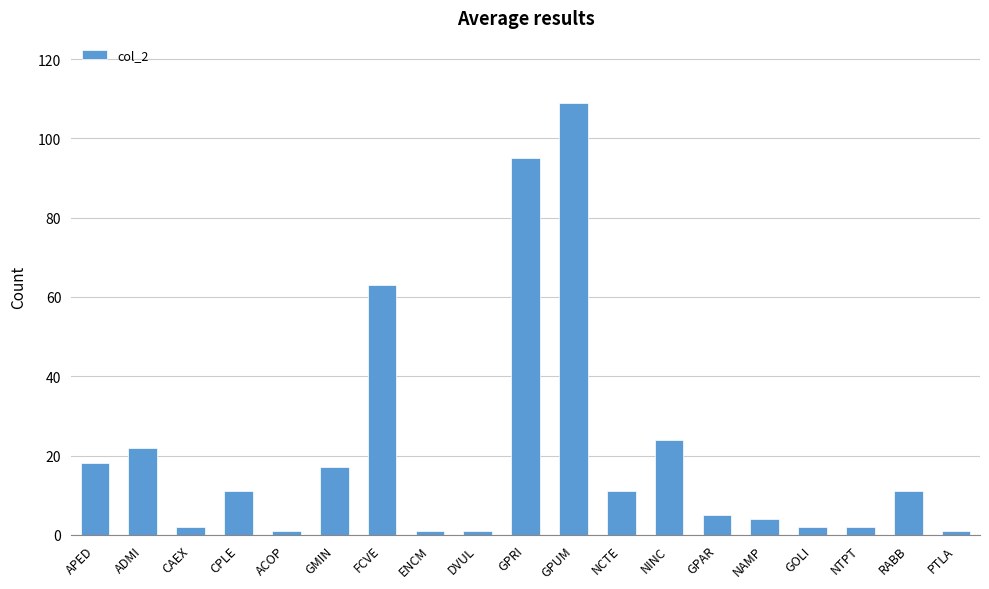

The chart shows a value of 14 at NINC. True or false?

False